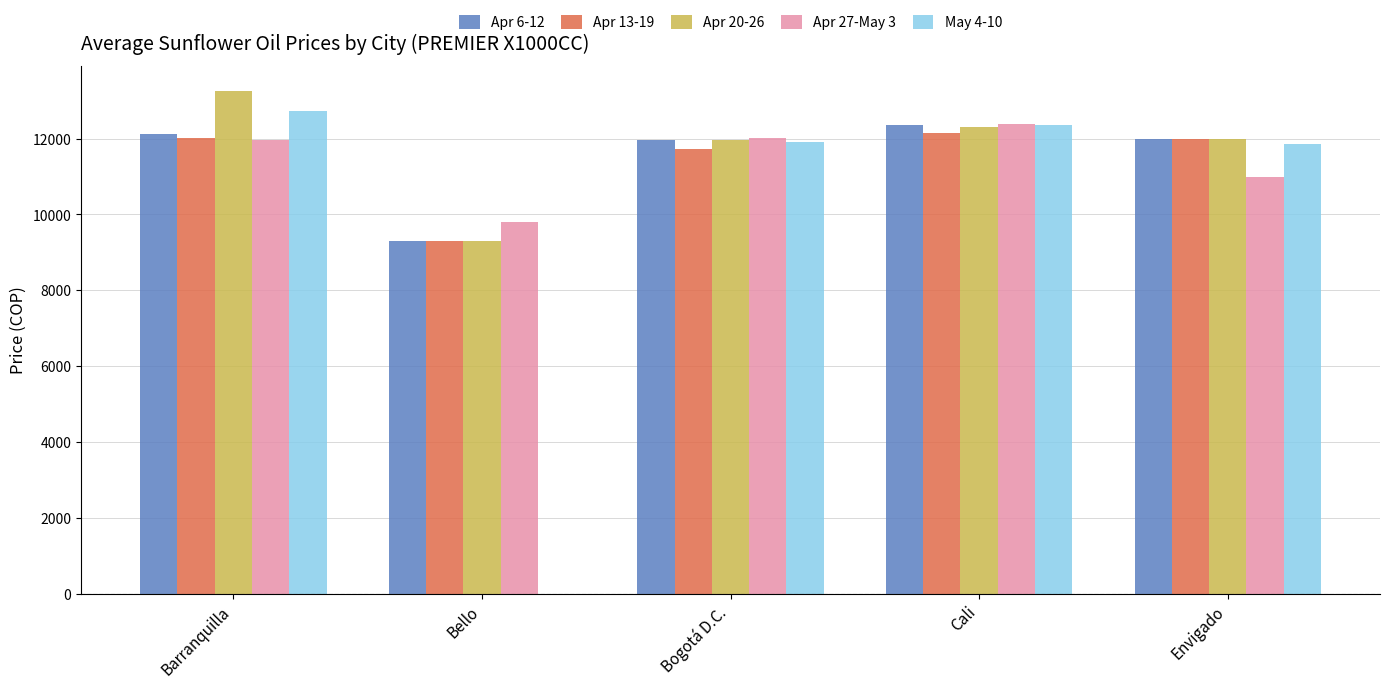

Which has a higher value, Bogotá D.C. or Cali?

Cali